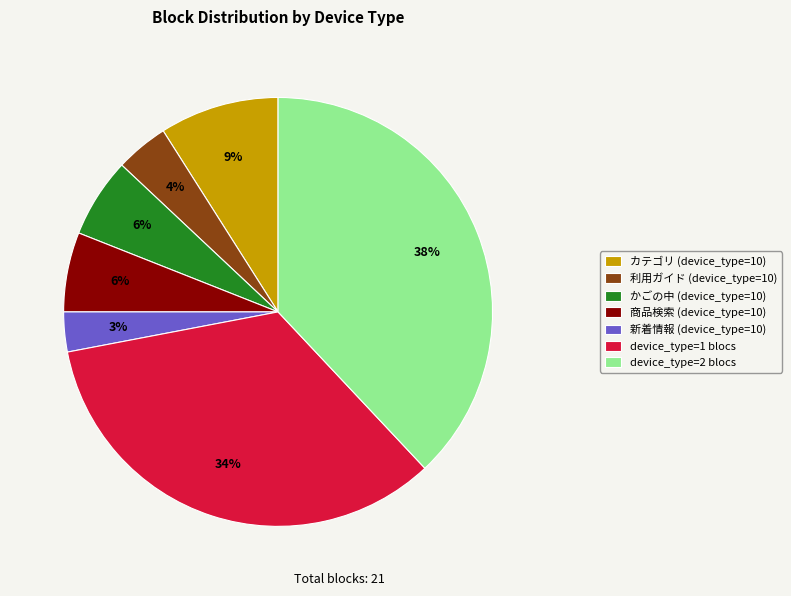

Which has a higher value, 新着情報 (device_type=10) or カテゴリ (device_type=10)?

カテゴリ (device_type=10)